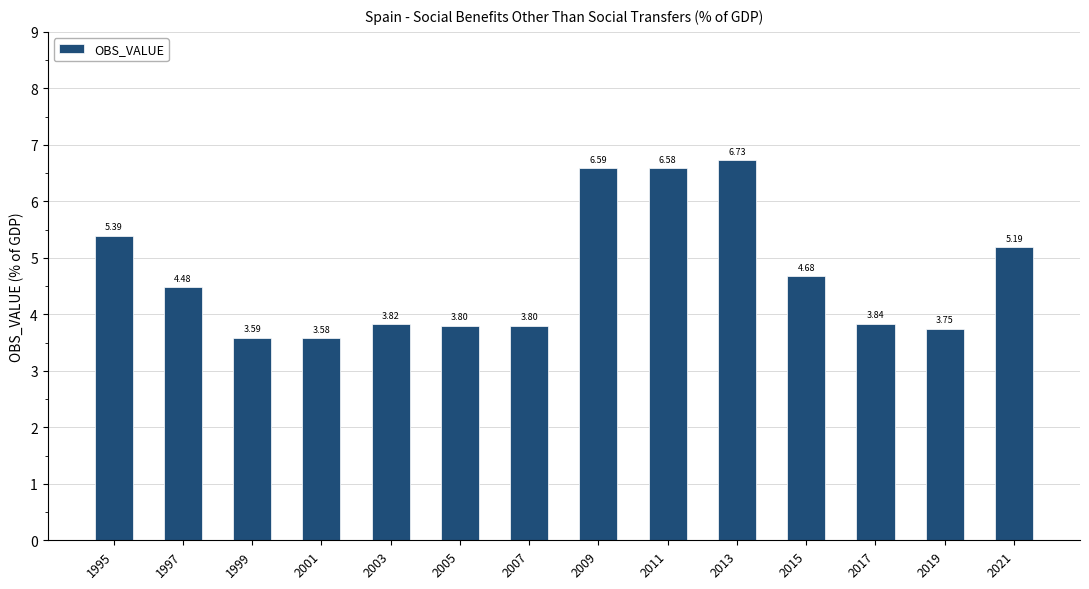

What is the difference between the values at 2011 and 2021?

1.4